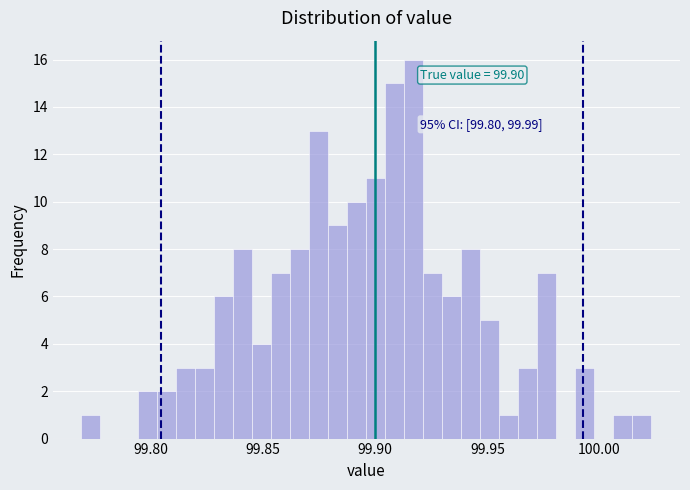

Read against the x-axis, roughly where is the centre of the tallest bar?

99.915